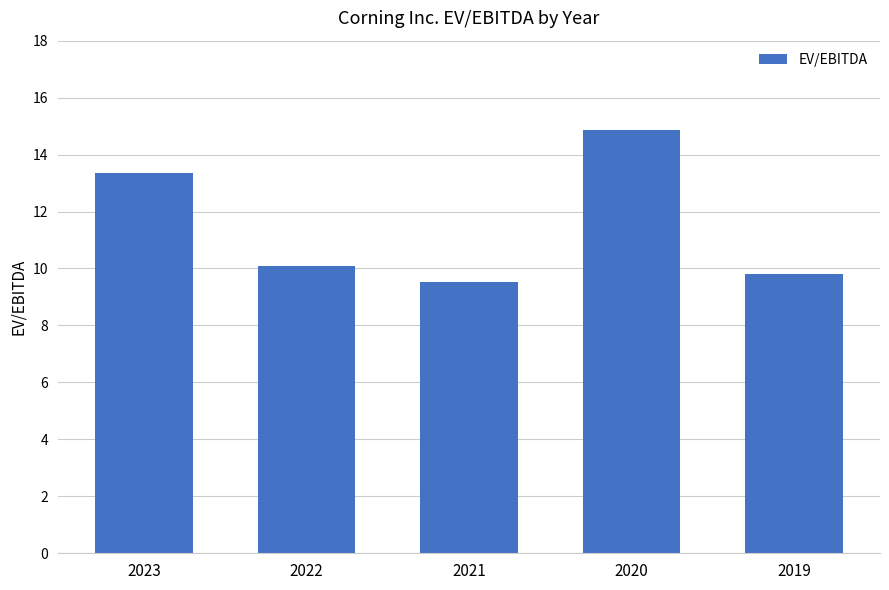

What is the sum of all values?

57.6